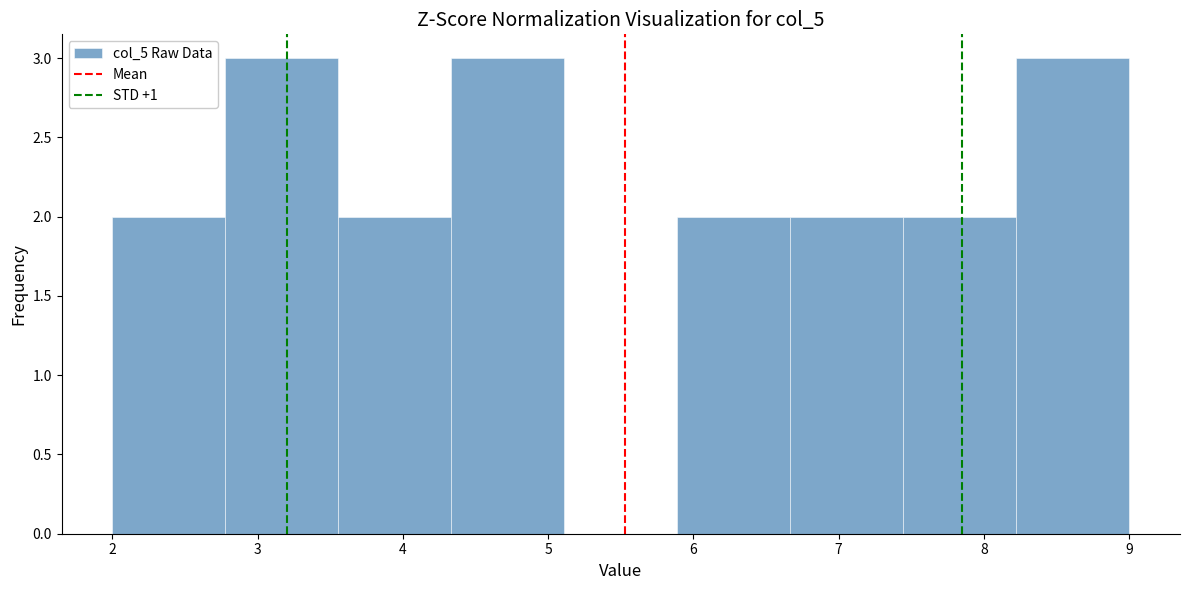

Reading left to right, list every bar in this chart as the range it spans on the x-axis followed by its height. Neither the bar edges nor the heights are printed on the chart, so give them approximately, as read against the axes.

2.0 to 2.8: 2
2.8 to 3.6: 3
3.6 to 4.3: 2
4.3 to 5.1: 3
5.1 to 5.9: 0
5.9 to 6.7: 2
6.7 to 7.4: 2
7.4 to 8.2: 2
8.2 to 9.0: 3